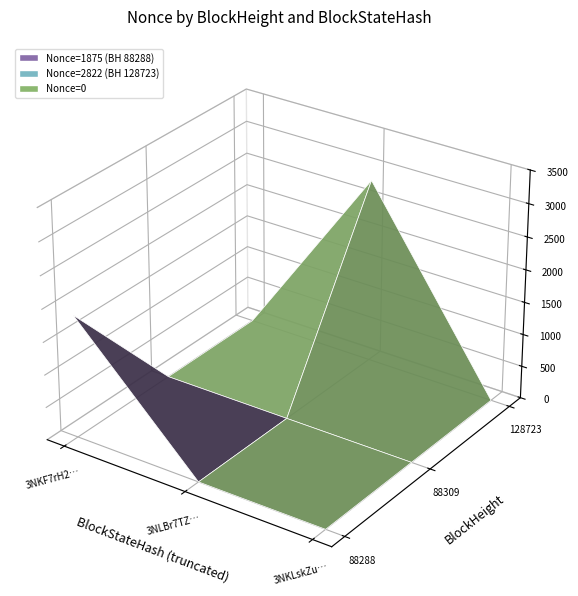

Rank the series by their average value, from highest to lowest.

128723, 88288, 88309